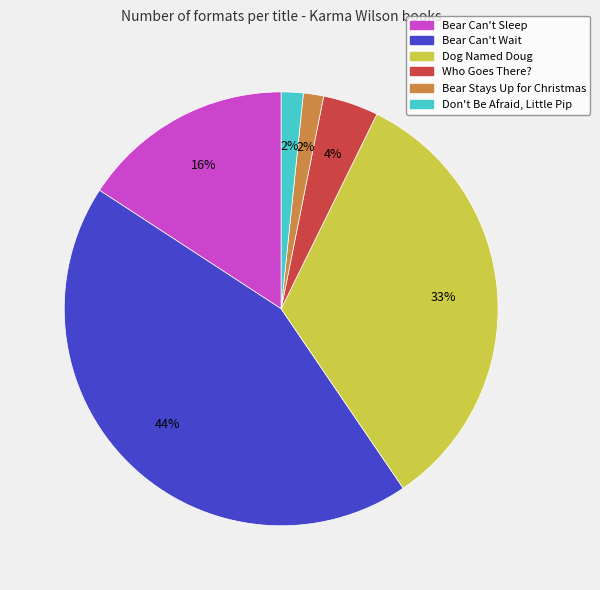

Which has a higher value, Dog Named Doug or Don't Be Afraid, Little Pip?

Dog Named Doug